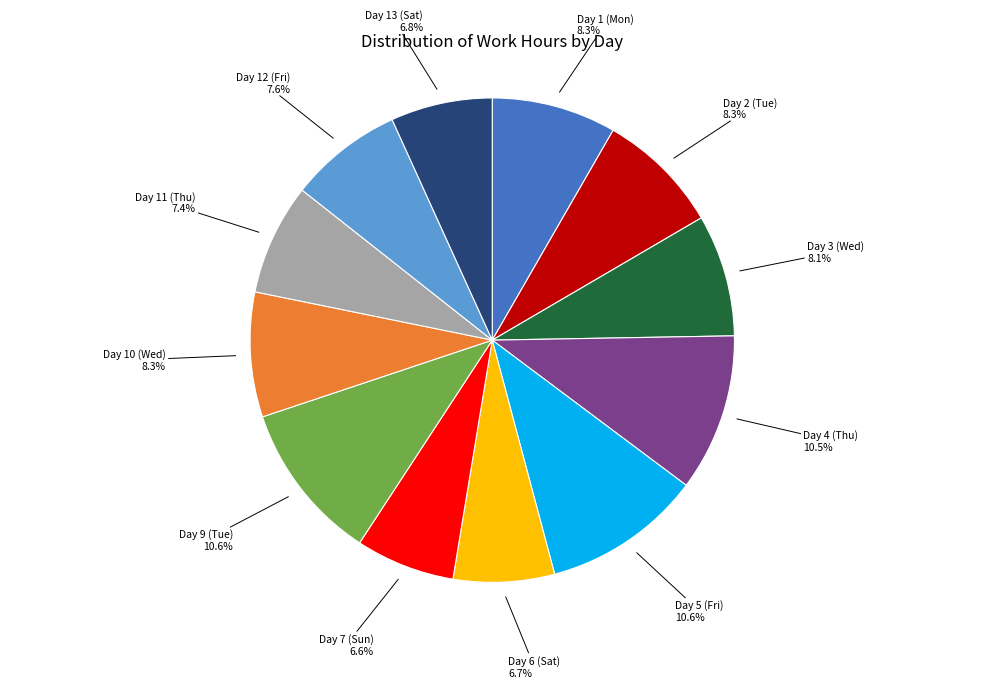

Is there any slice that represents more than half of the pie?

No